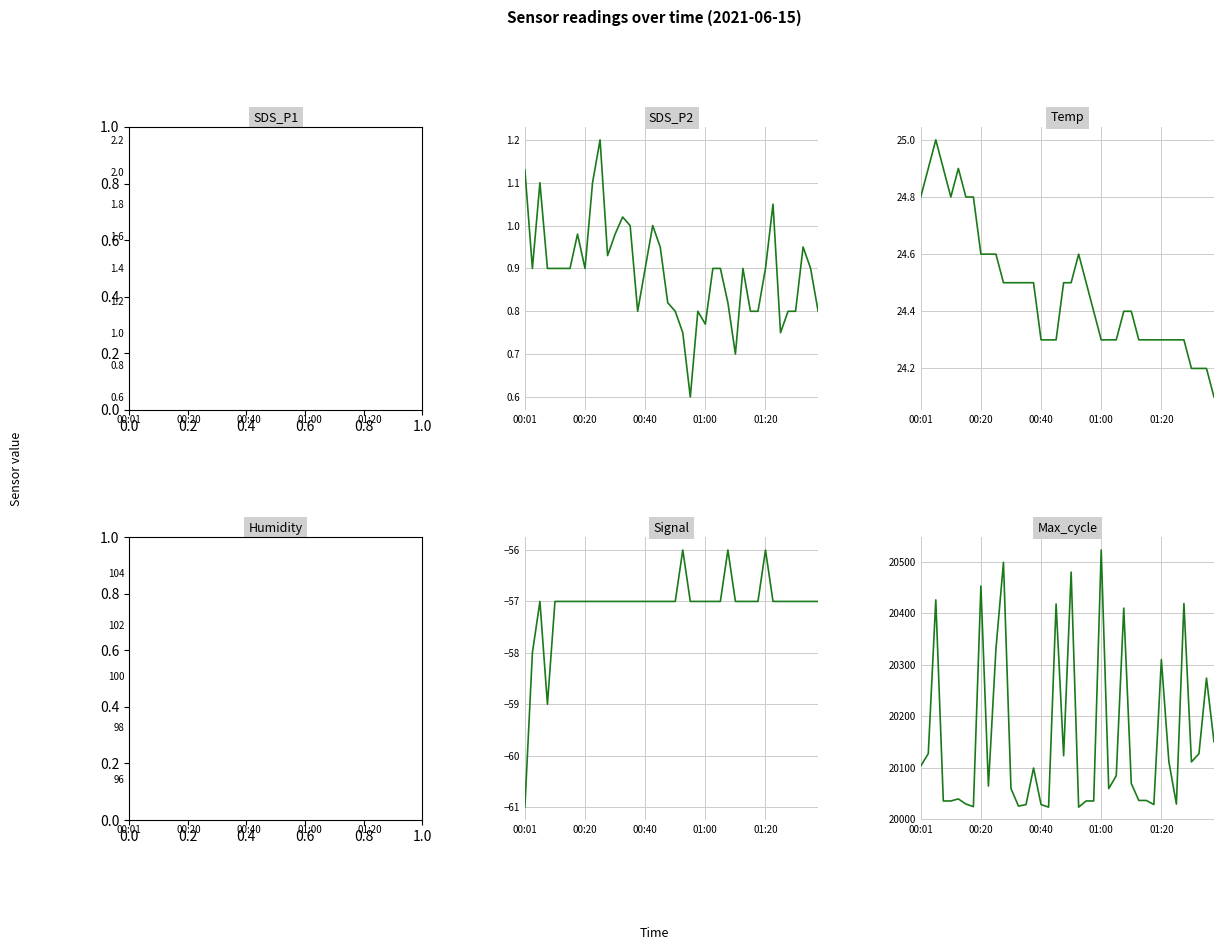

At which category is the sum across all series the highest?

01:00